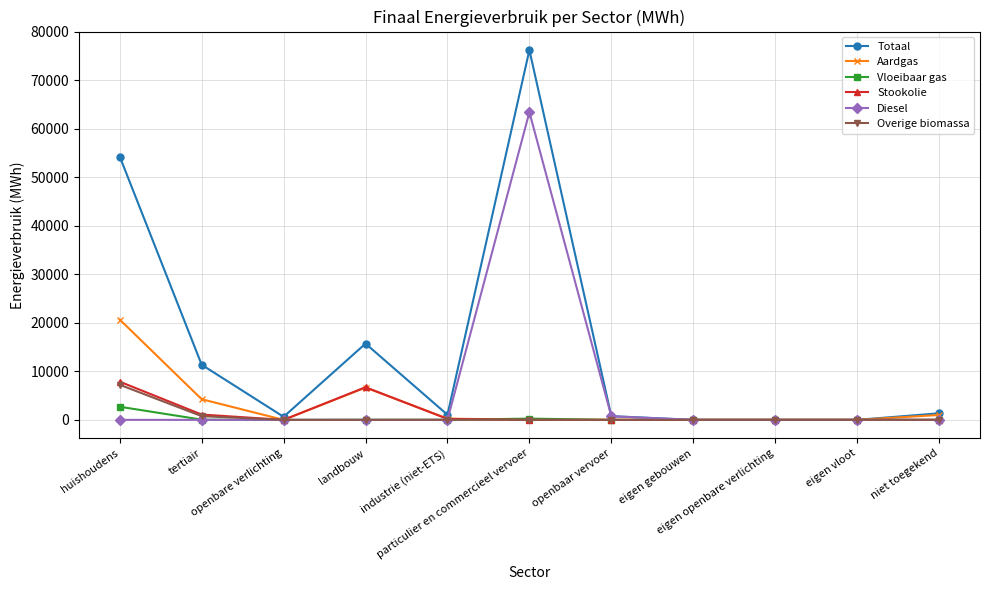

Is the value of Vloeibaar gas at niet toegekend greater than the value of Totaal at industrie (niet-ETS)?

No